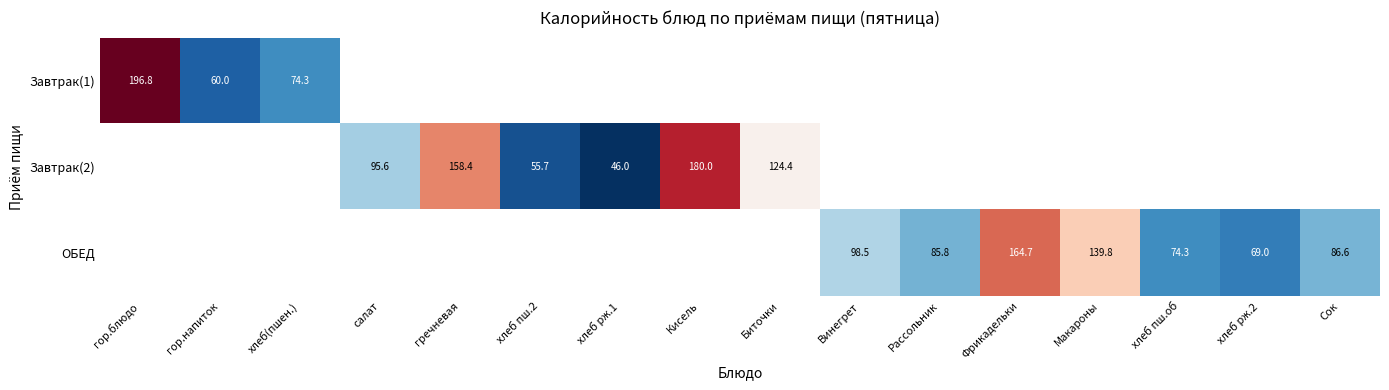

The Завтрак(1) series shows 74.3 at хлеб(пшен.). True or false?

True